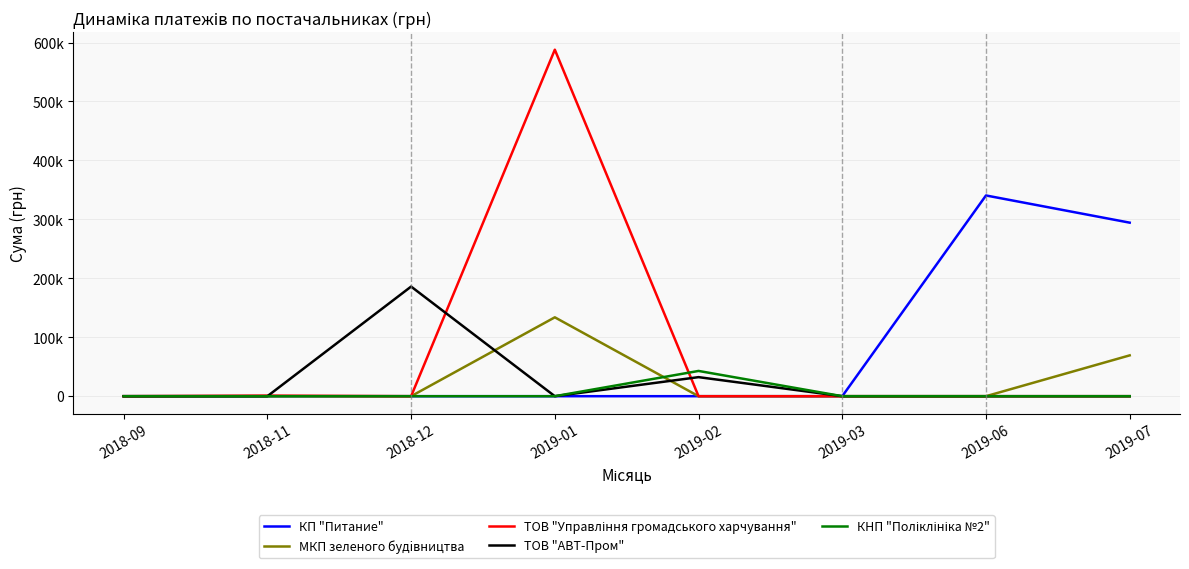

Is this an area chart (filled region under the line)?

No